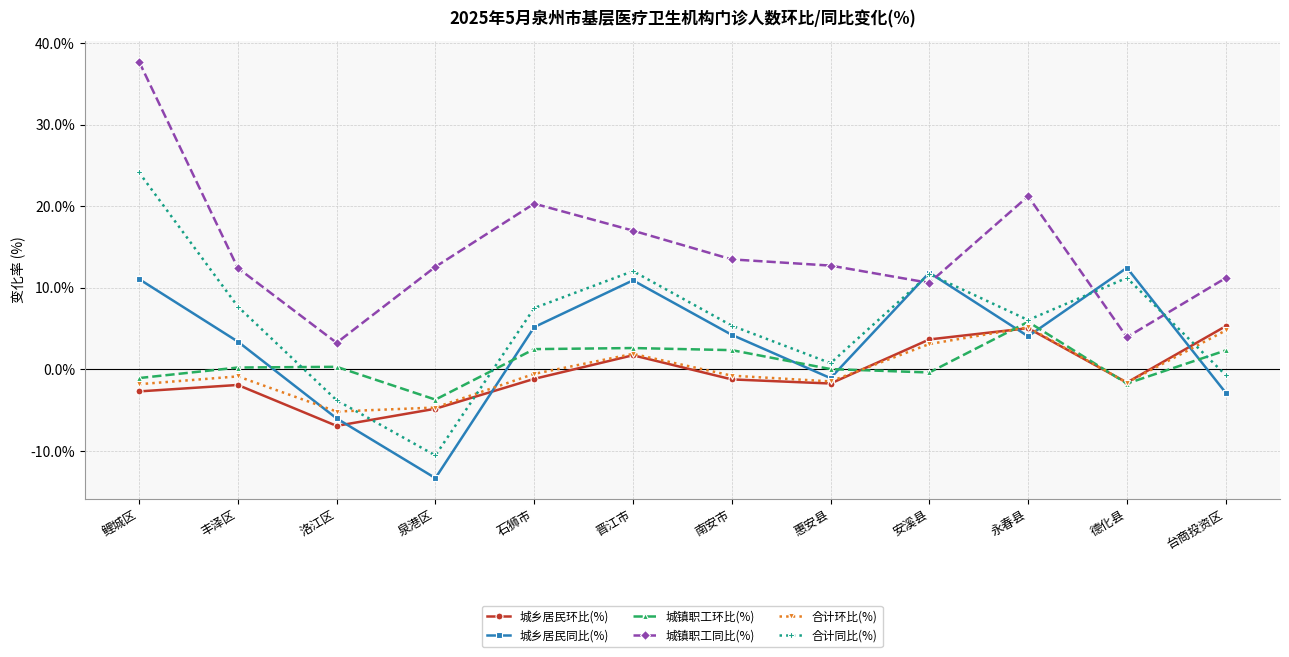

What is the difference between the highest and lowest values at 德化县?

14.2